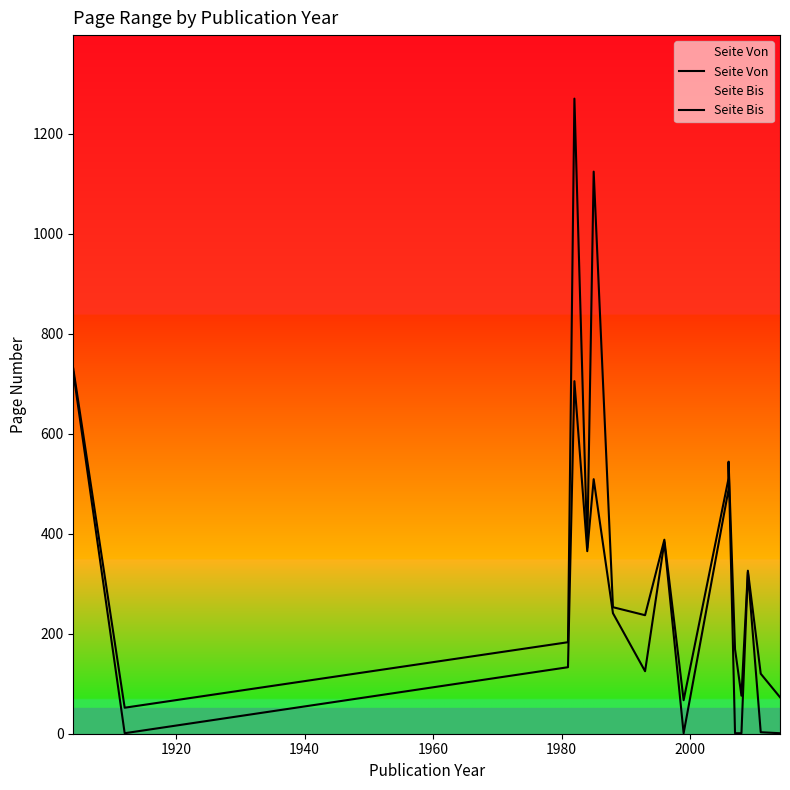

What is the highest value of the Seite Bis series?

1270